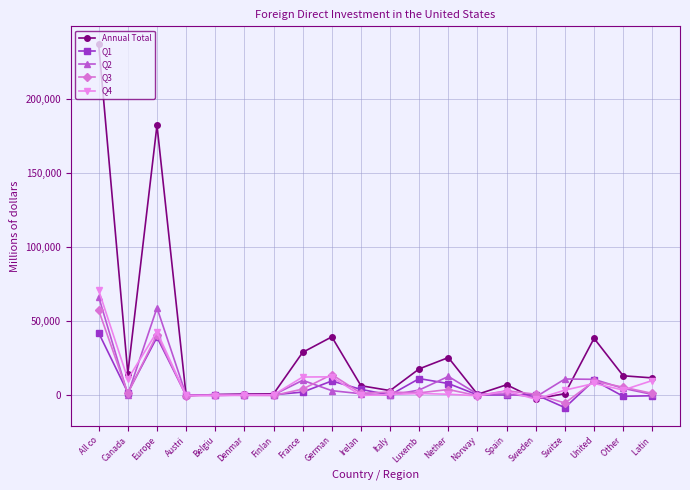

At how many categories does at least one series exceed 83884?

2